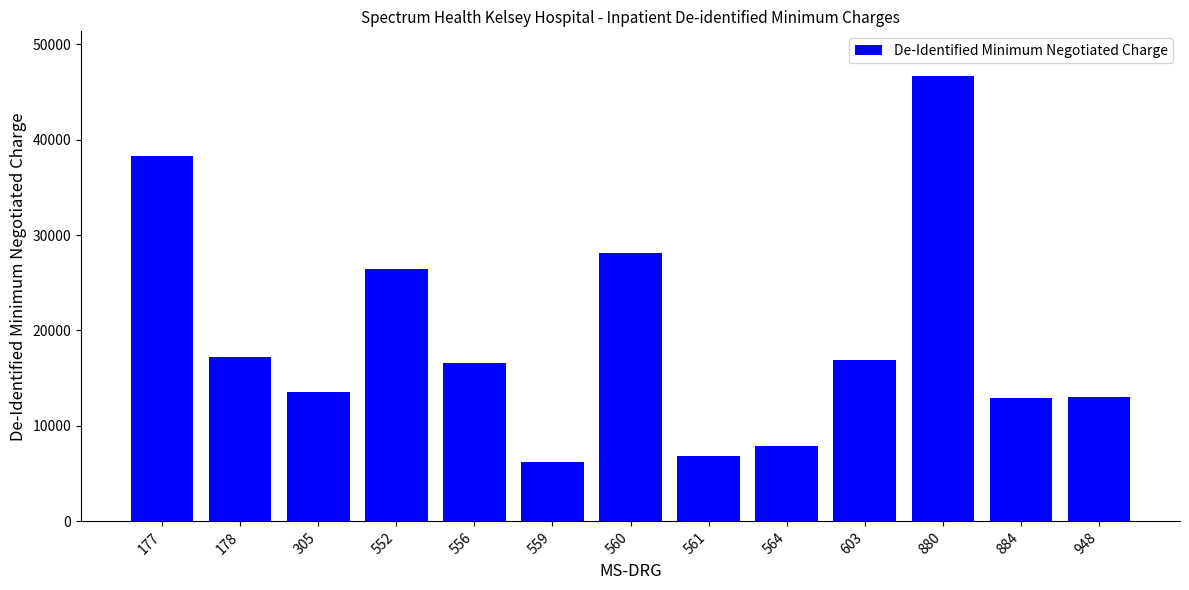

What is the ratio of the value at 177 to the value at 948?

2.9